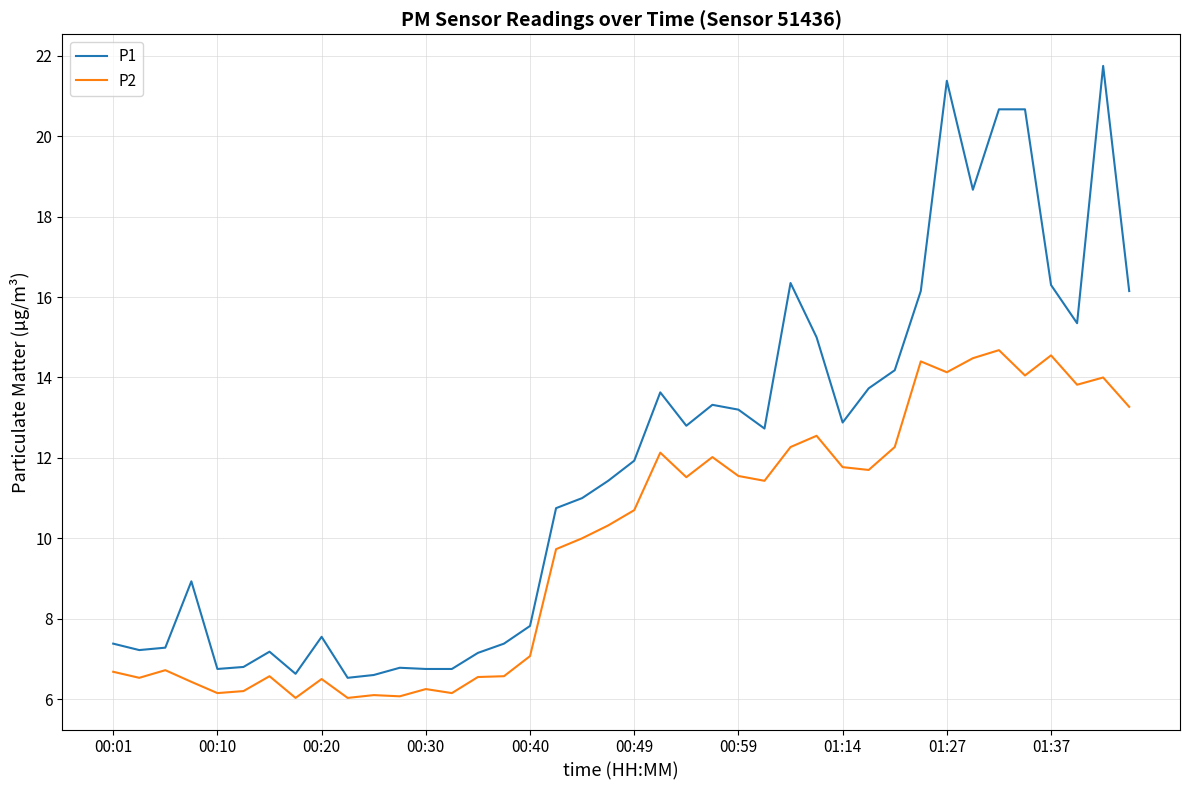

What is the difference between the maximum and minimum values in the P1 series?

15.2